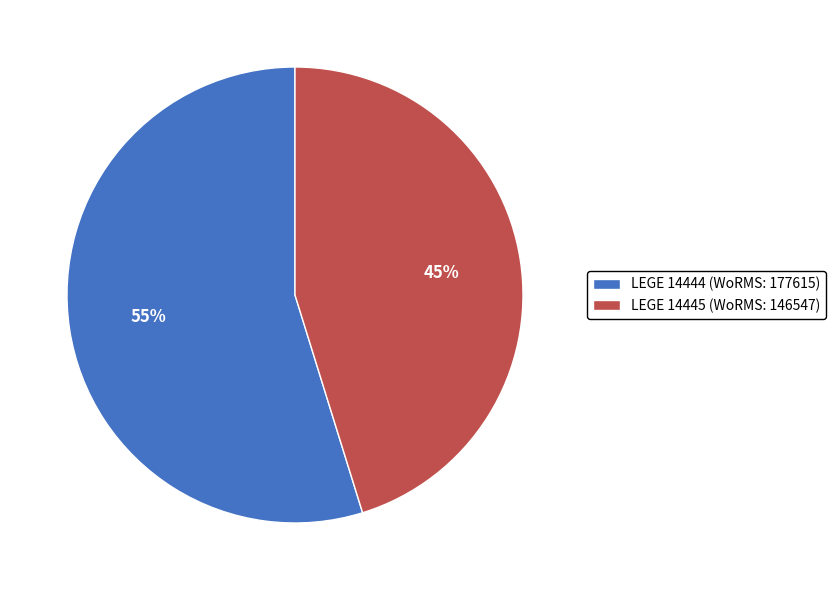

Rank the categories by value from lowest to highest.

LEGE 14445 (WoRMS: 146547), LEGE 14444 (WoRMS: 177615)